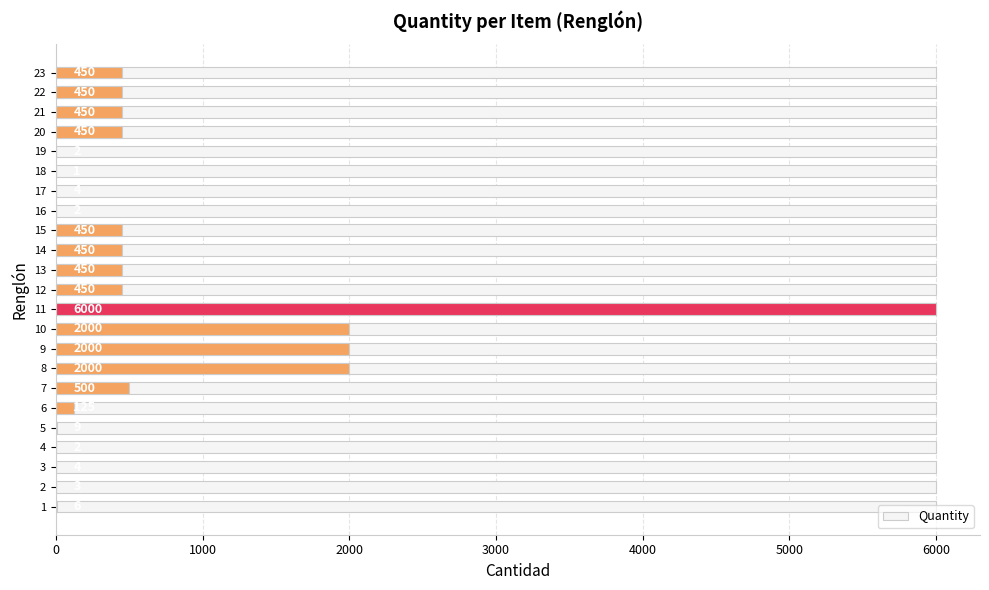

How many data points are less than 450?

10